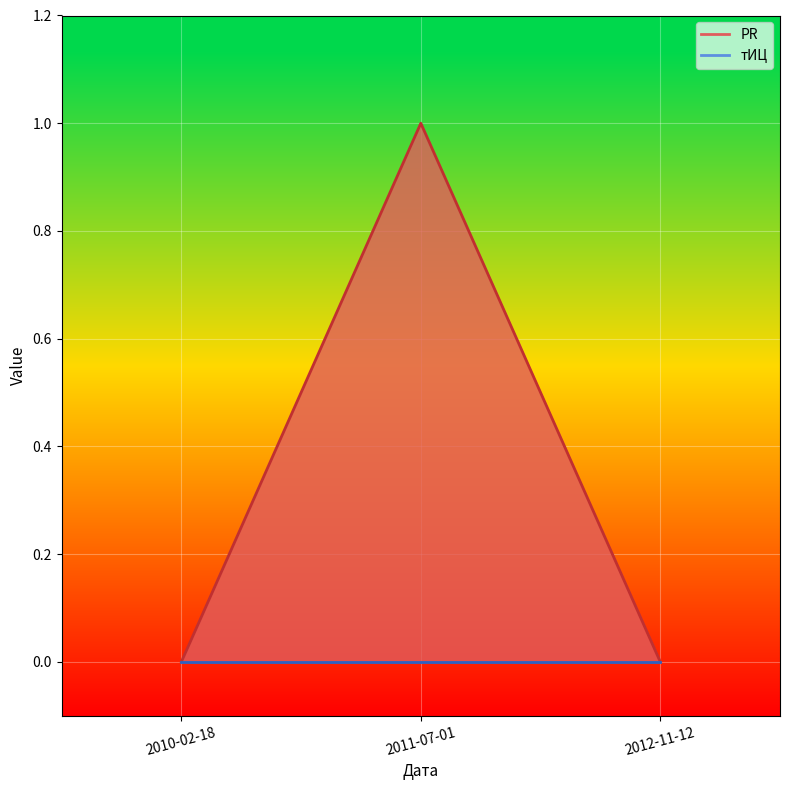

The chart shows a value of 0 at 2011-07-01. True or false?

False